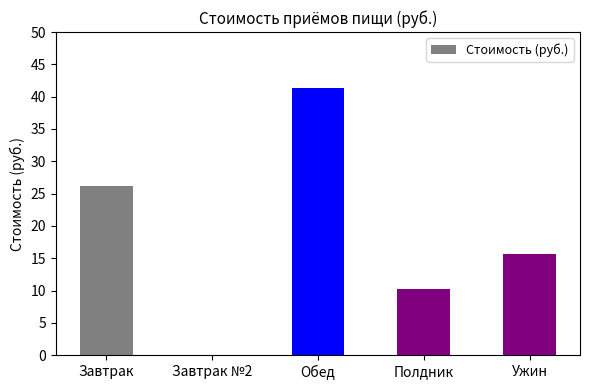

What is the greatest value displayed?

41.3